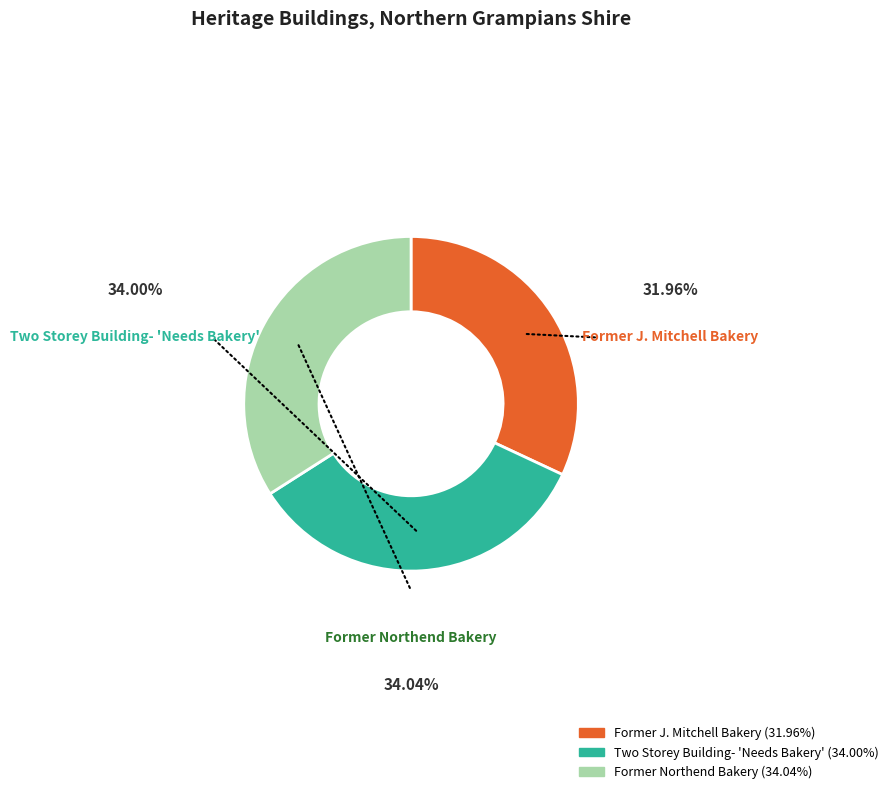

What percentage is NOT represented by Former Northend Bakery?

66.0%